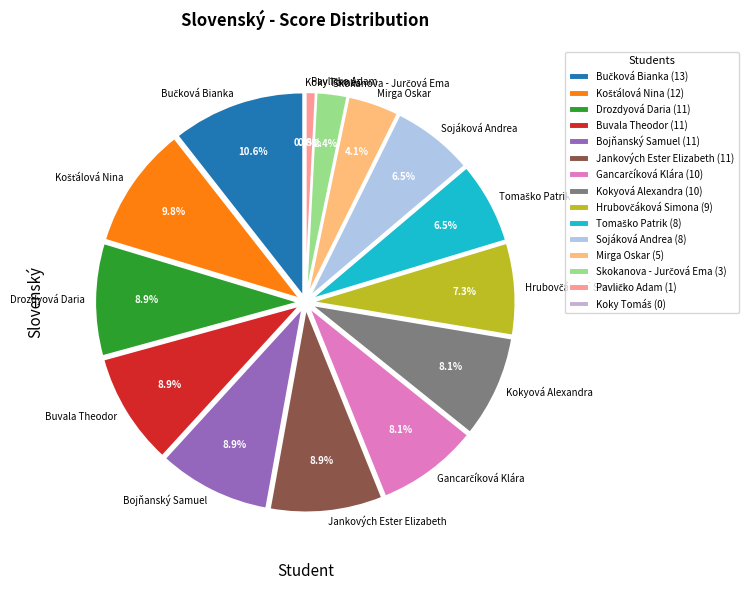

Which slice is the largest?

Bučková Bianka